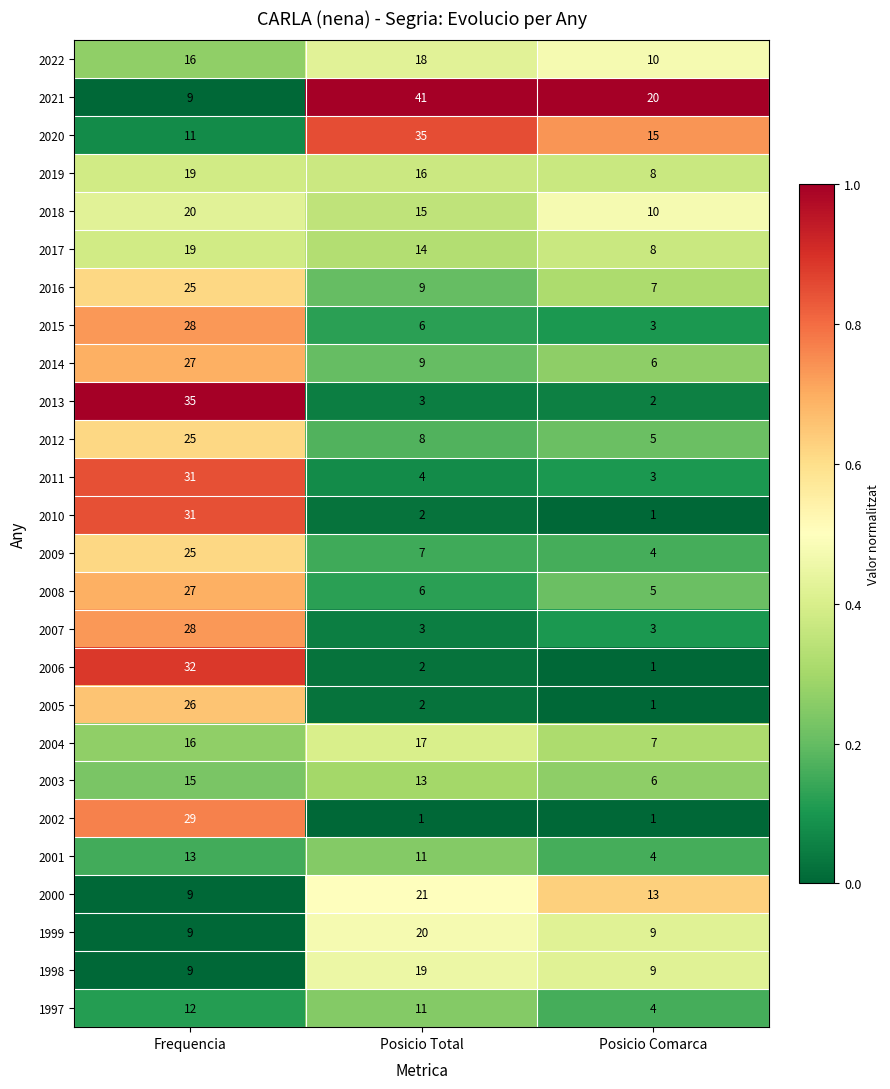

Count the 2016 values in the range 7 to 25.

3